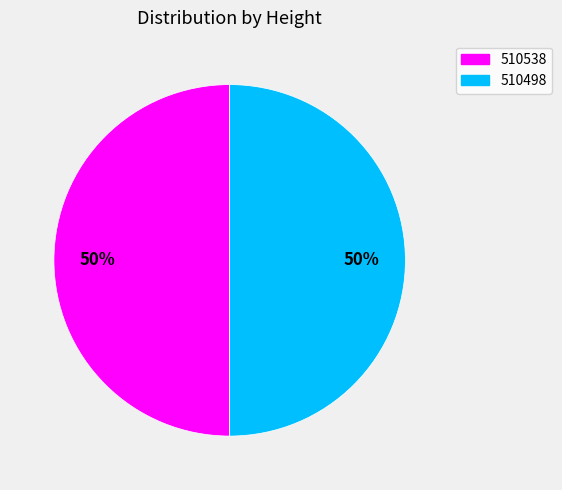

Combined, do 510498 and 510538 account for over 50%?

Yes